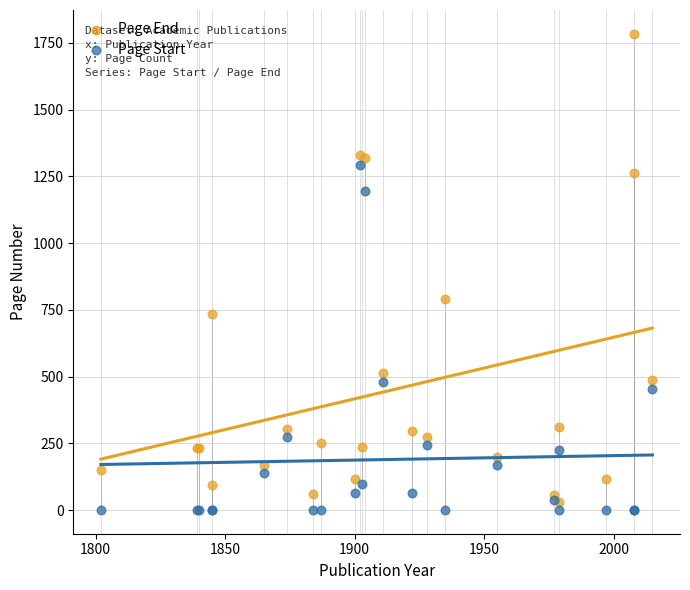

In the Page Start series, what Y value is closest to 646?

481